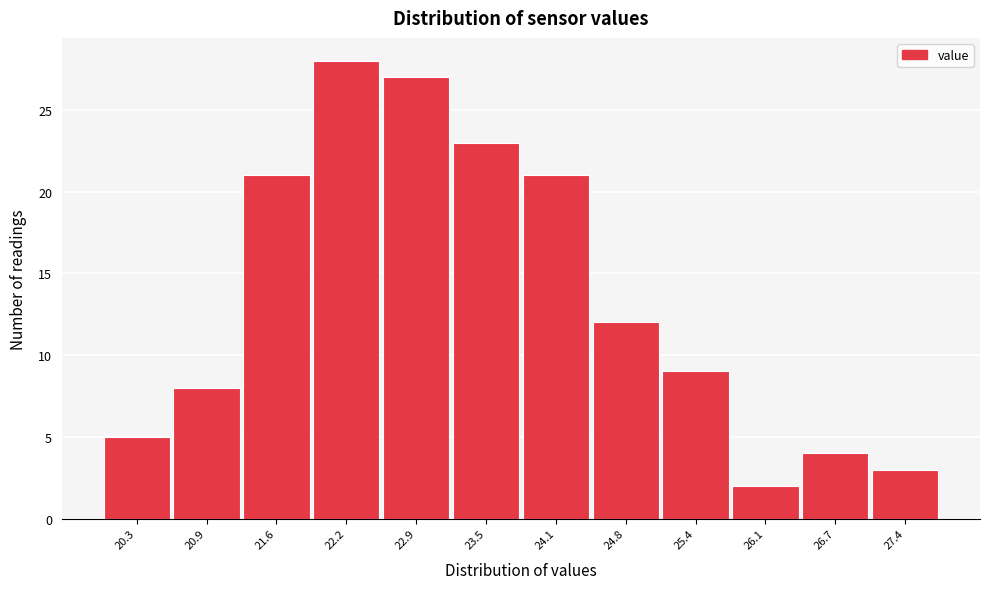

Reading left to right, what are all the values shown in this chart?

20.3=5	20.9=8	21.6=21	22.2=28	22.9=27	23.5=23	24.1=21	24.8=12	25.4=9	26.1=2	26.7=4	27.4=3